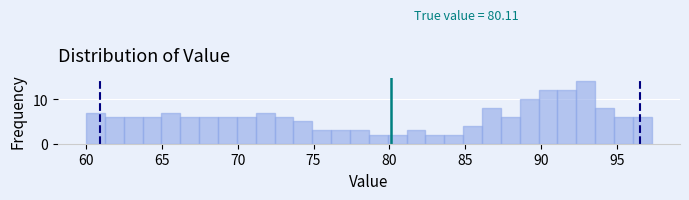

Around what value on the x-axis is the tallest bar? Give the approximate position of its centre, as read against the axis.

93.0